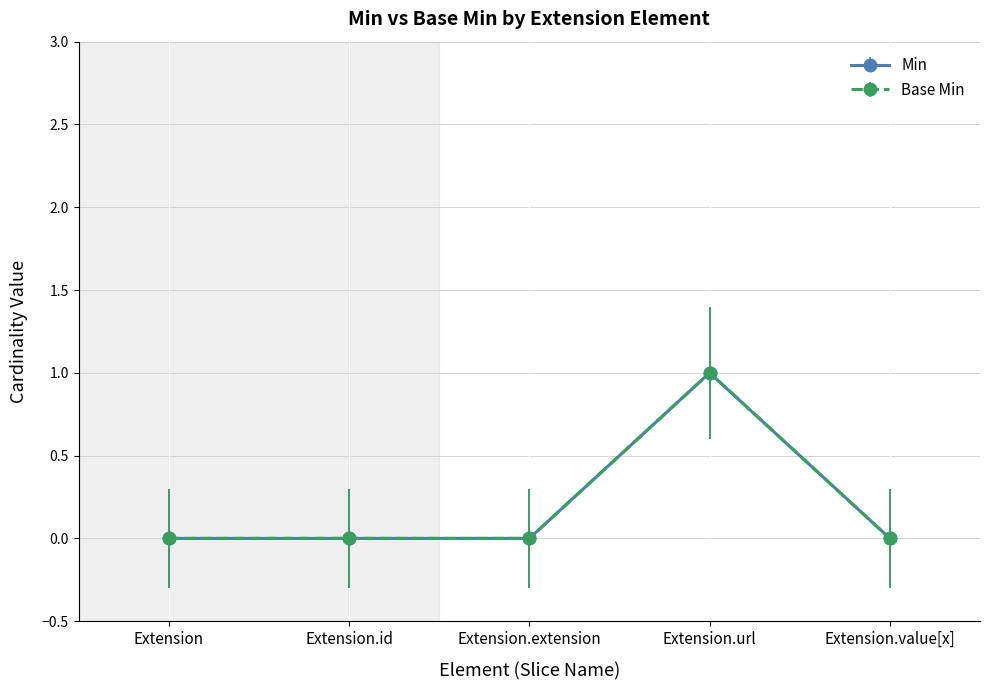

Rank the categories by Min value from lowest to highest.

Extension, Extension.id, Extension.extension, Extension.value[x], Extension.url